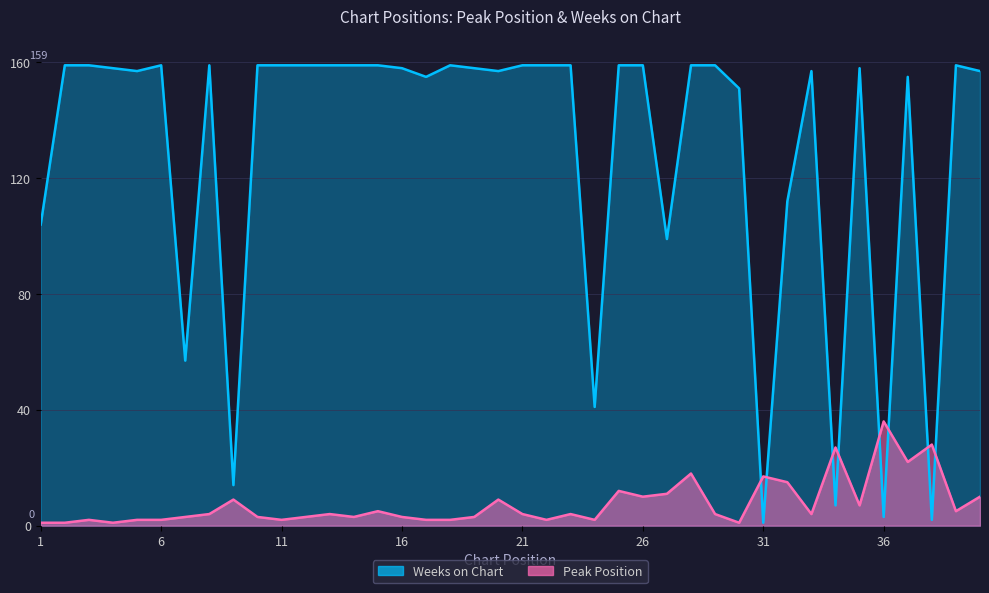

At which label does Peak Position first exceed 4?

9